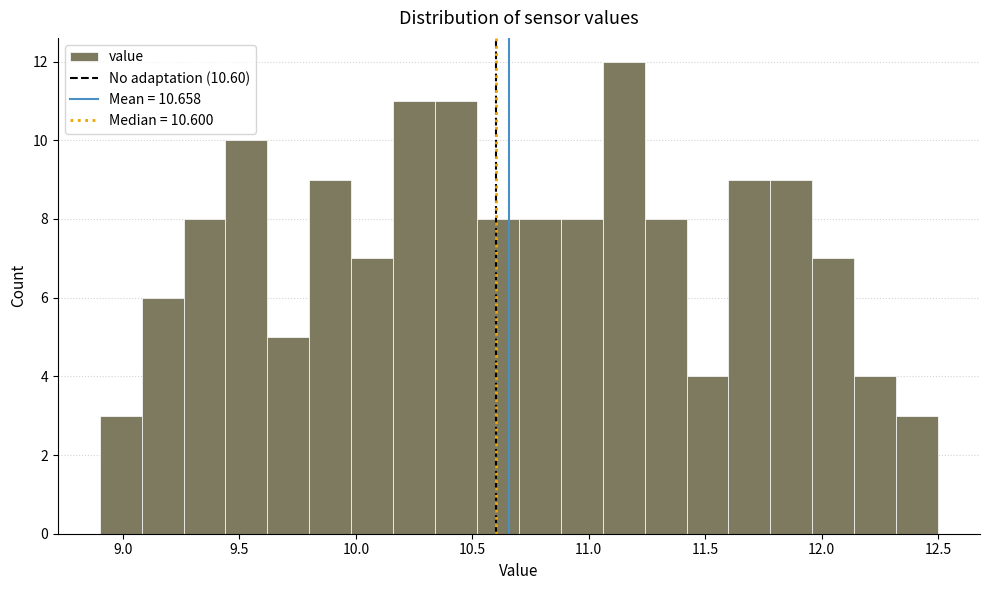

Read against the x-axis, roughly where is the centre of the tallest bar?

11.15